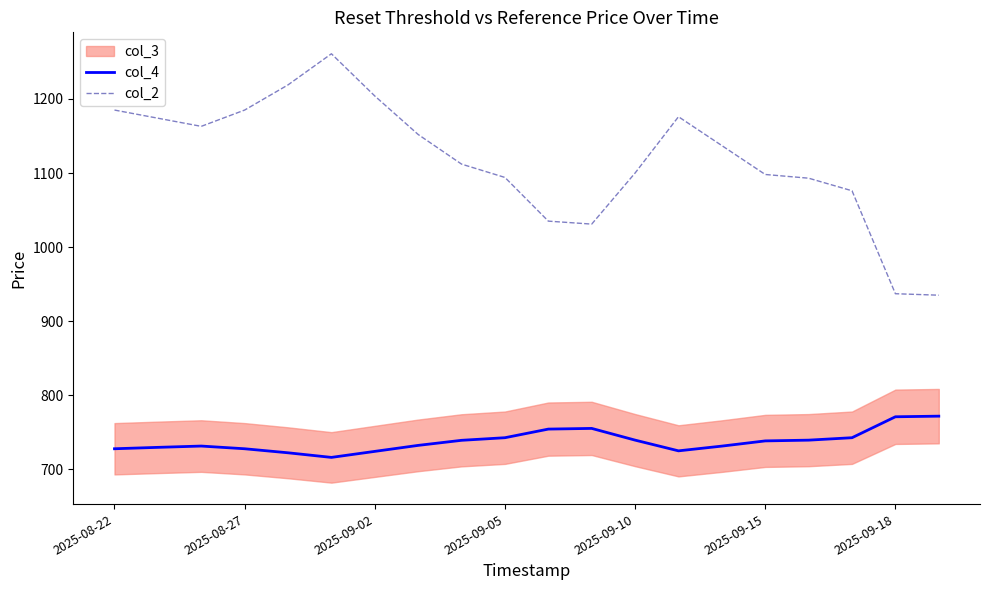

True or false: col_4 and col_2 intersect in this chart.

False